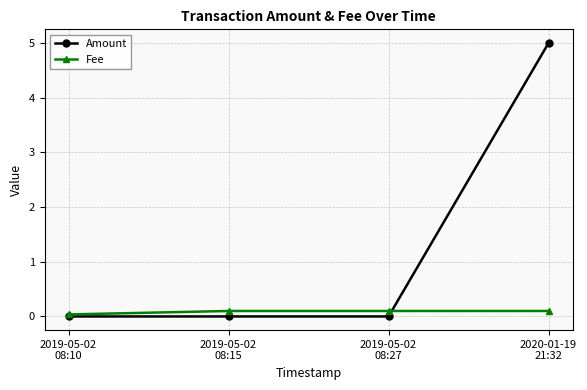

Which series has the widest spread of values?

Amount